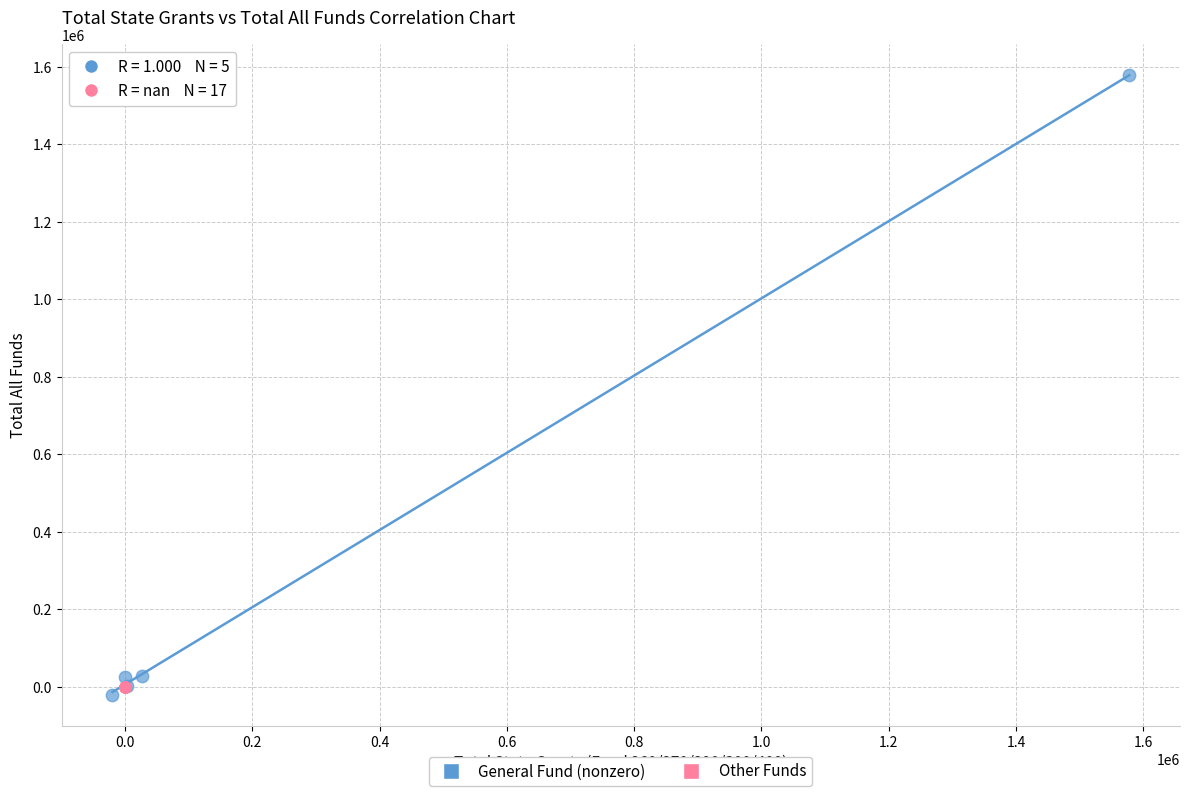

Which series reaches the maximum Y coordinate?

General Fund (nonzero)